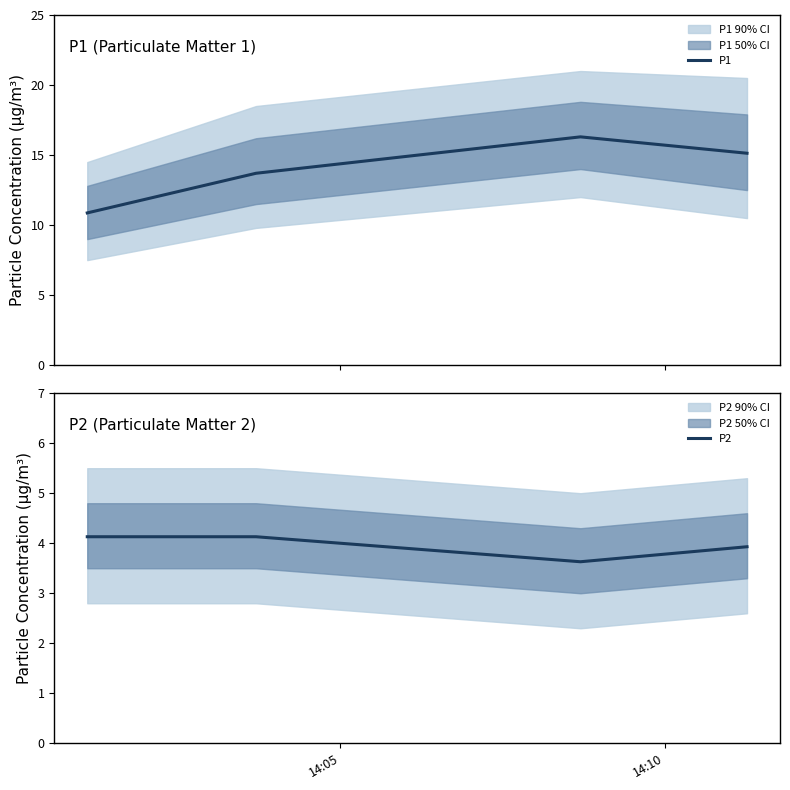

True or false: P1 has more than 0 points higher than both neighbors.

True